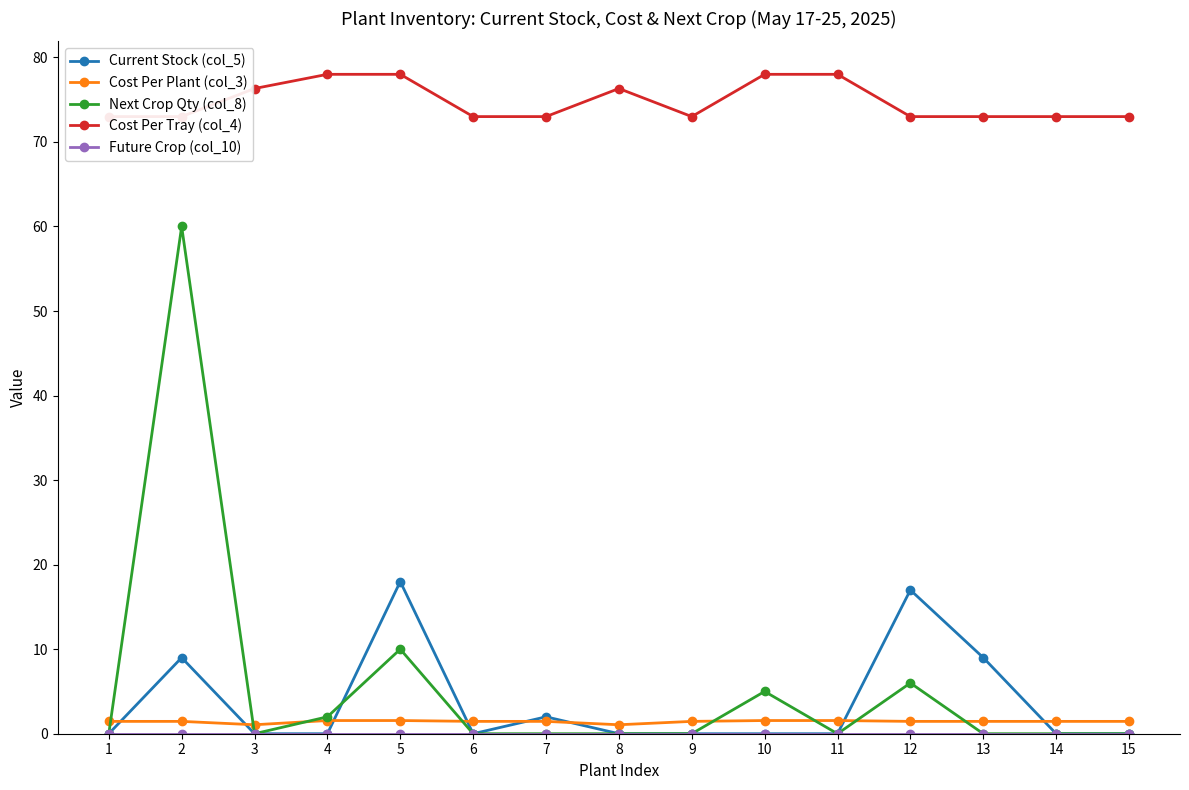

At which category does the chart reach its minimum across all series?

1